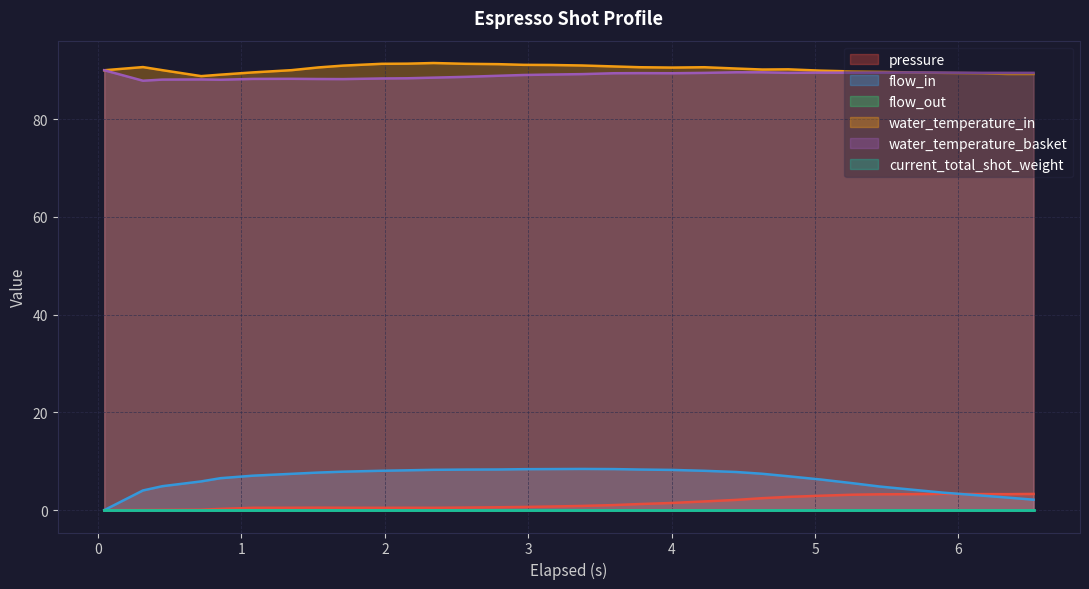

What is the average value of the flow_in series?

6.4